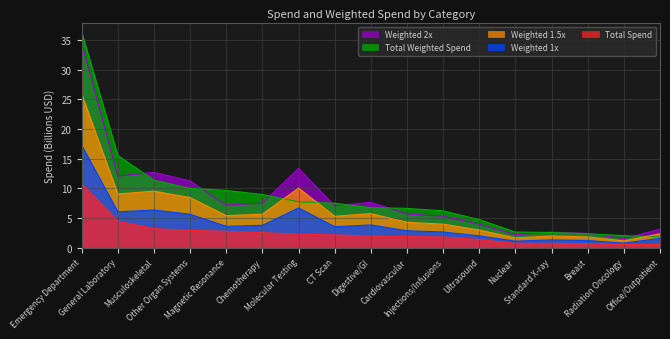

How many lines are shown in the chart?

5